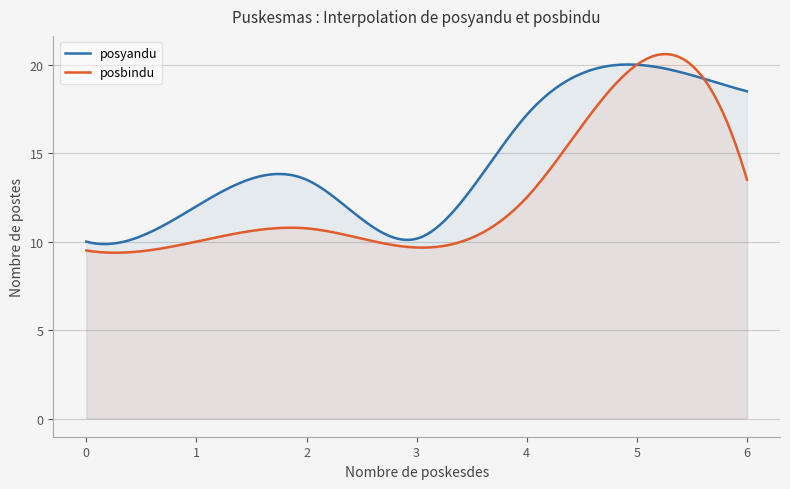

List the series in order of their overall mean, highest first.

posyandu, posbindu